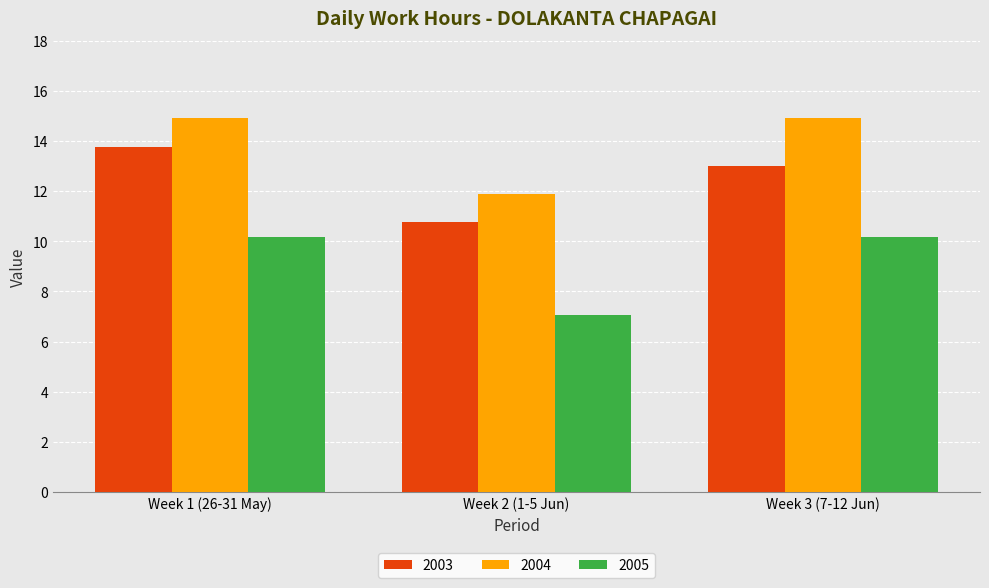

What is the difference between the 2003 values at Week 1 (26-31 May) and Week 2 (1-5 Jun)?

3.0